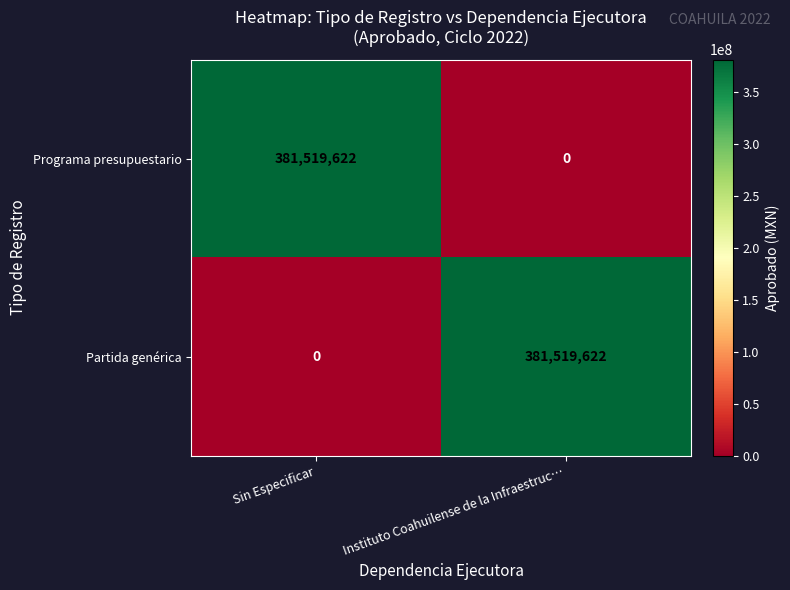

What is the average value of the Partida genérica series?

190759811